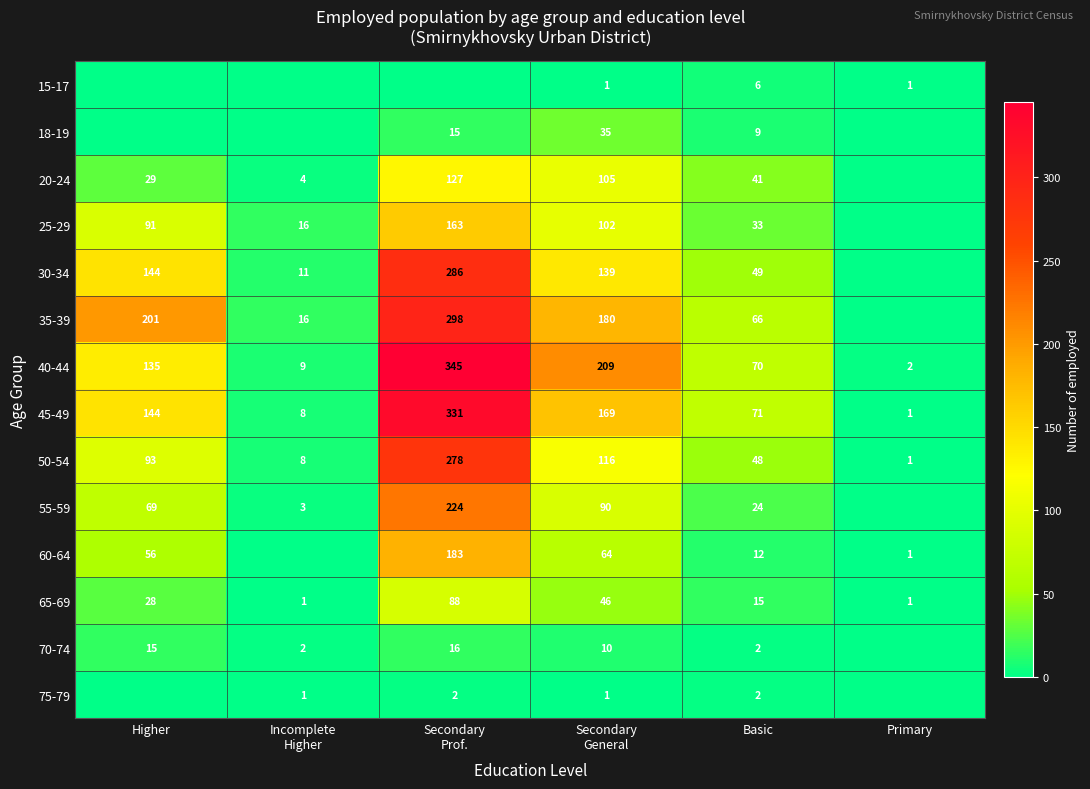

What is the total value across all series at Basic?

448